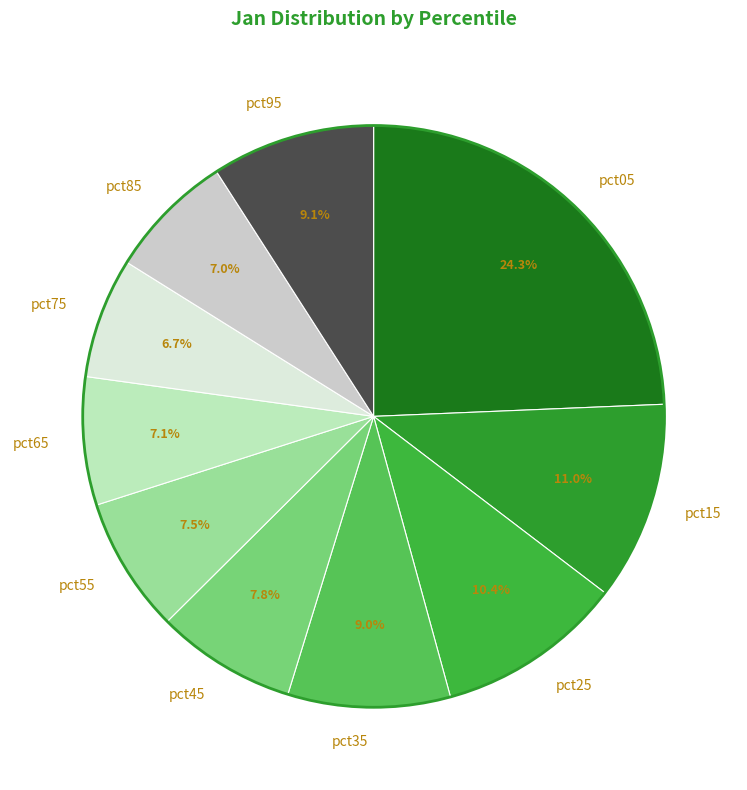

What percentage is NOT represented by pct65?

92.9%